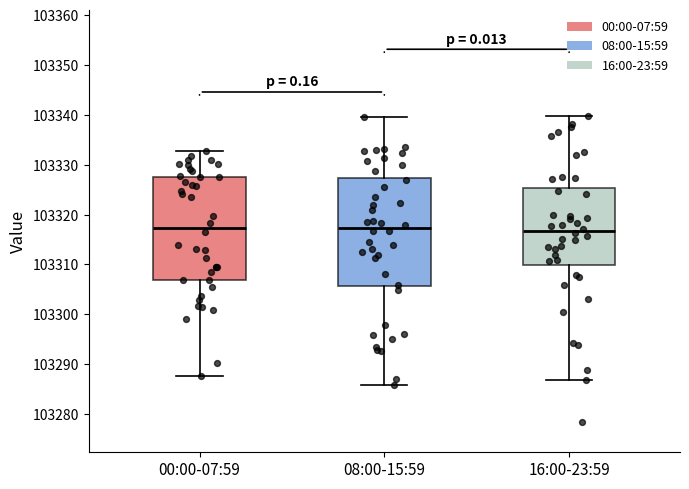

Reading left to right, read every box against the y-axis: the position of its median line, the range the box covers, and the ends of its whiskers. The values are not printed on the chart, so give them approximately, as read against the axis.

00:00-07:59: median 103317, box 103307 to 103328, whiskers 103288 to 103333
08:00-15:59: median 103317, box 103306 to 103327, whiskers 103286 to 103340
16:00-23:59: median 103317, box 103310 to 103325, whiskers 103287 to 103340